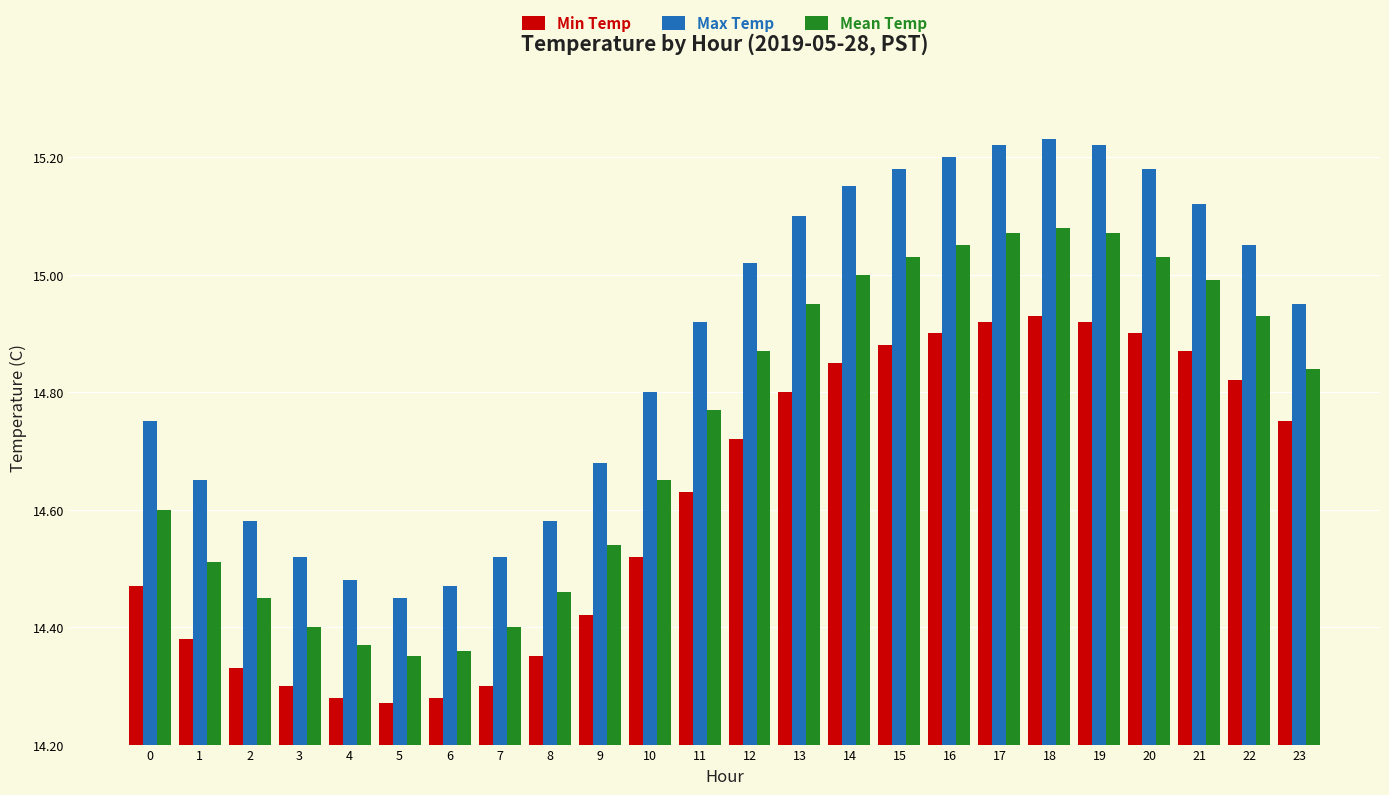

List the series in order of their peak value, highest first.

Max Temp, Mean Temp, Min Temp